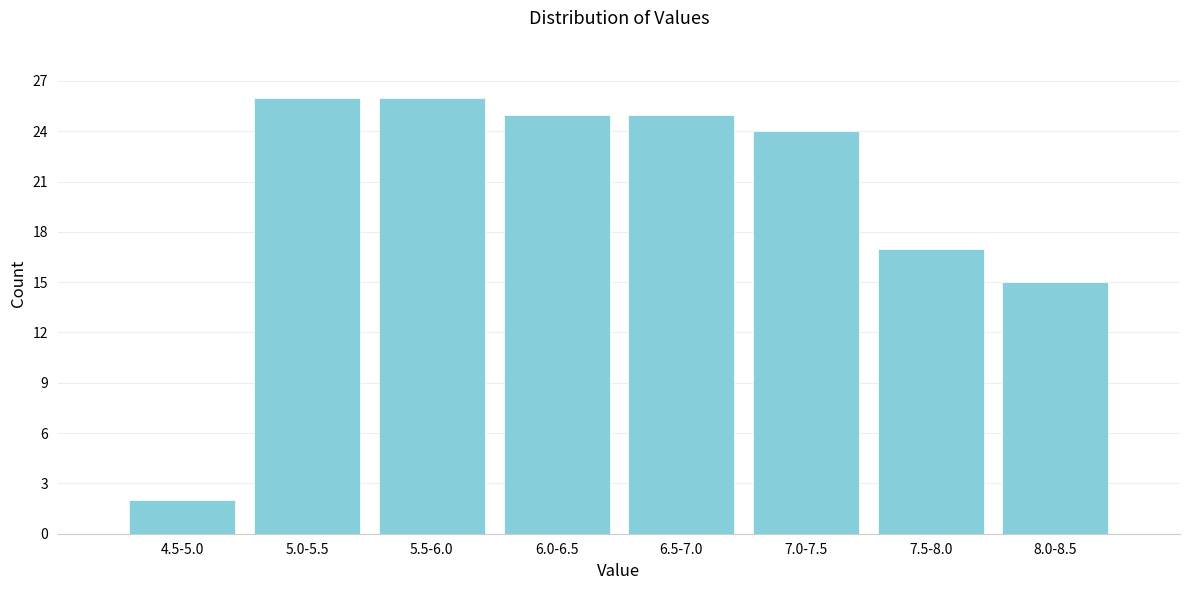

Reading left to right, list all the values displayed in this chart.

2	26	26	25	25	24	17	15